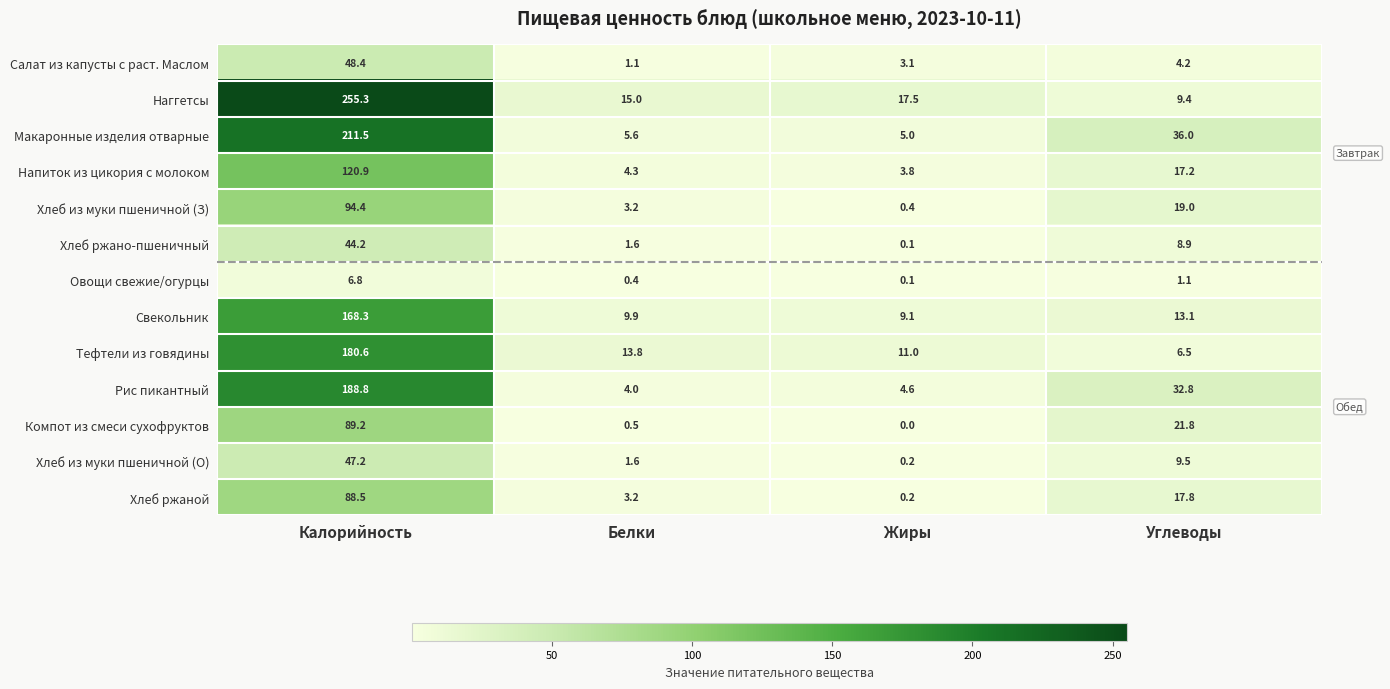

Which series has the largest total across all categories?

Наггетсы